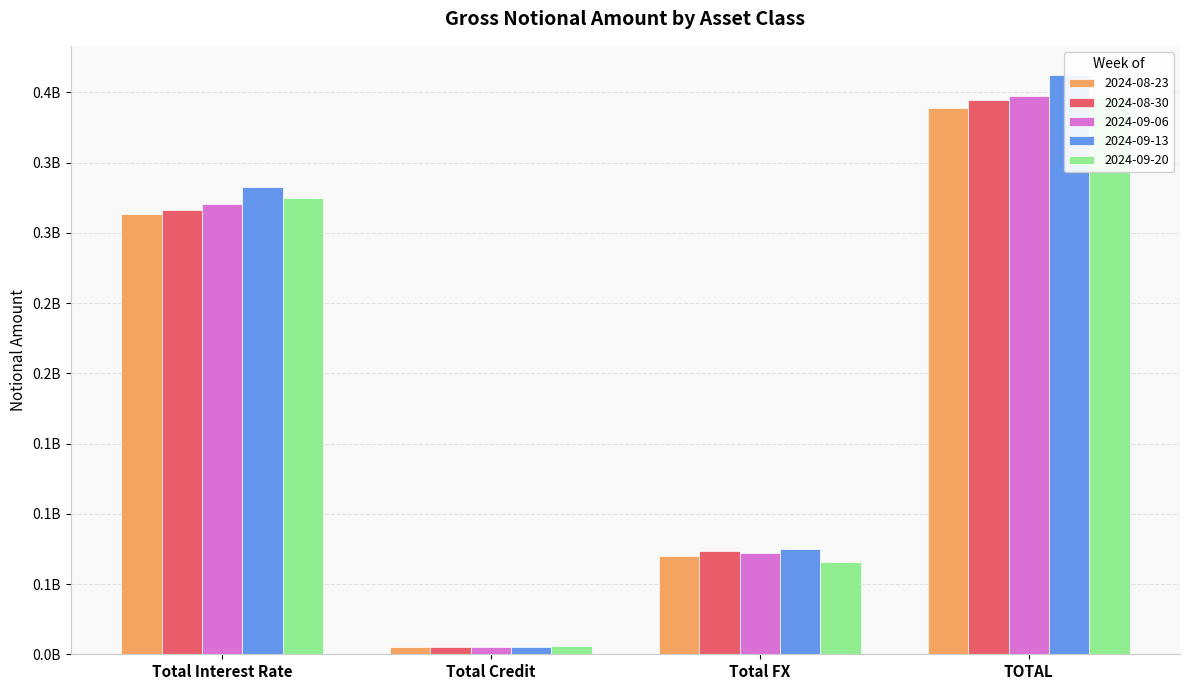

Are the bars horizontal?

No